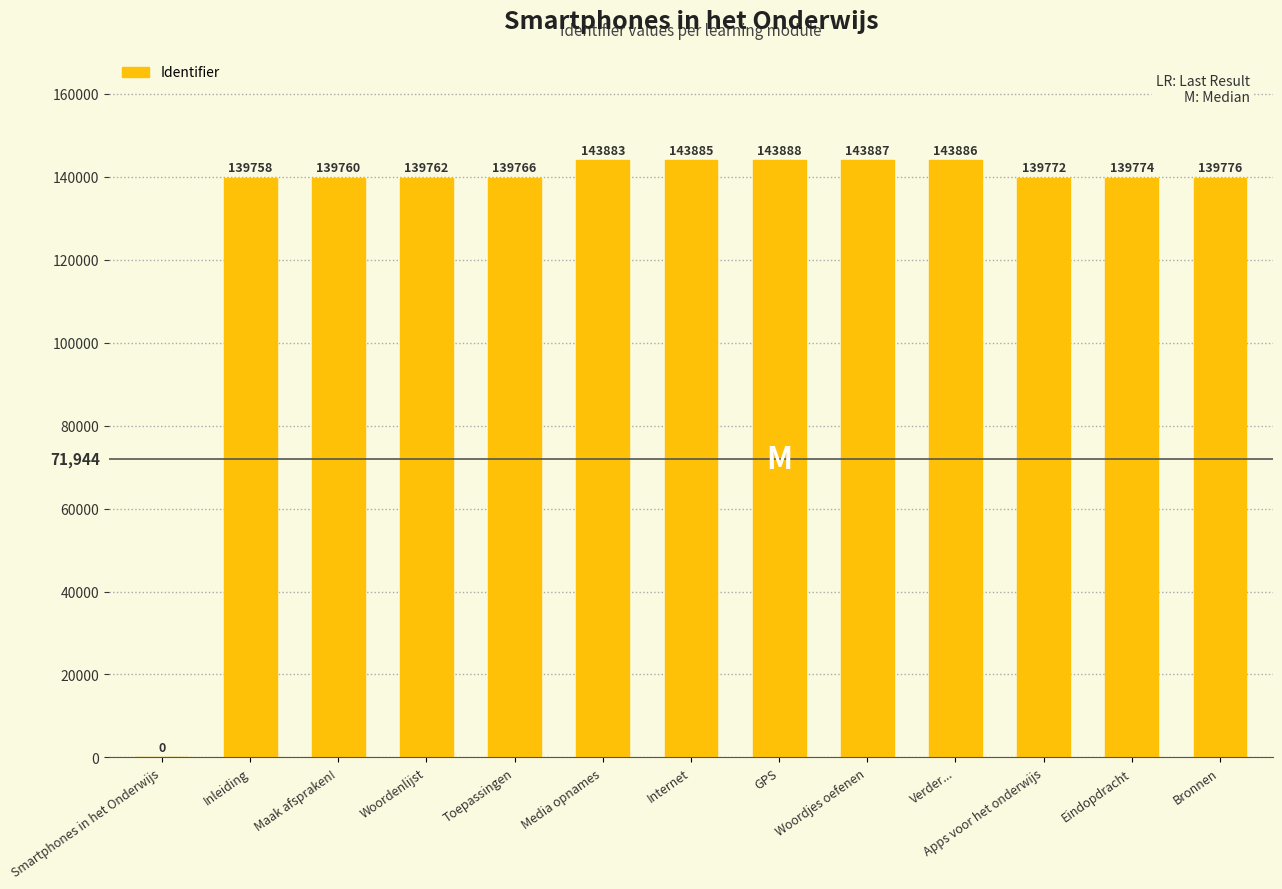

Does the chart contain stacked bars?

No